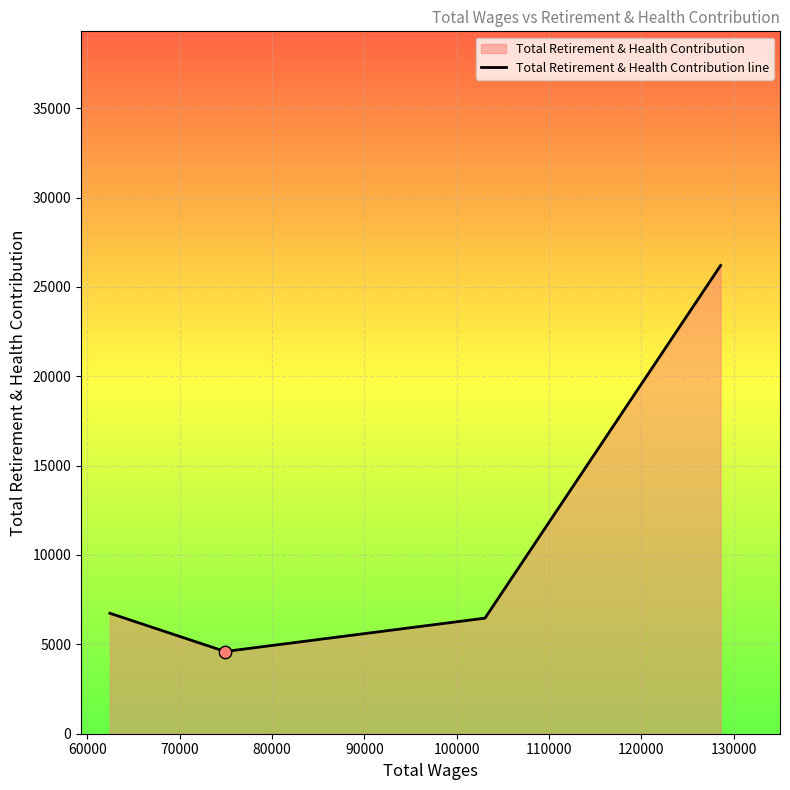

What is the sum of all values?

44004